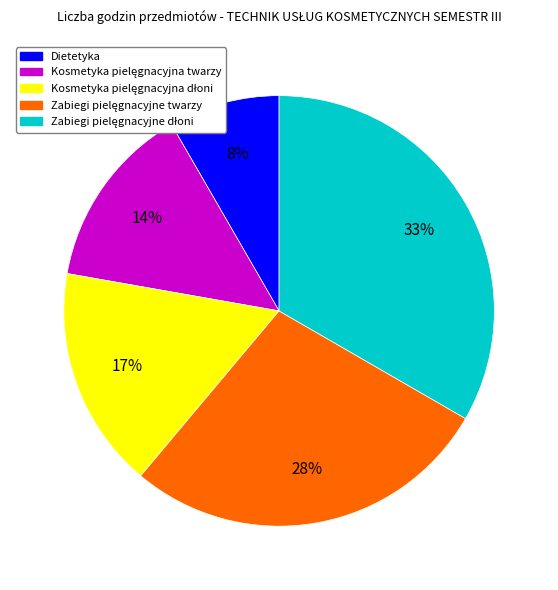

To the nearest percent, what portion does Dietetyka represent?

8%